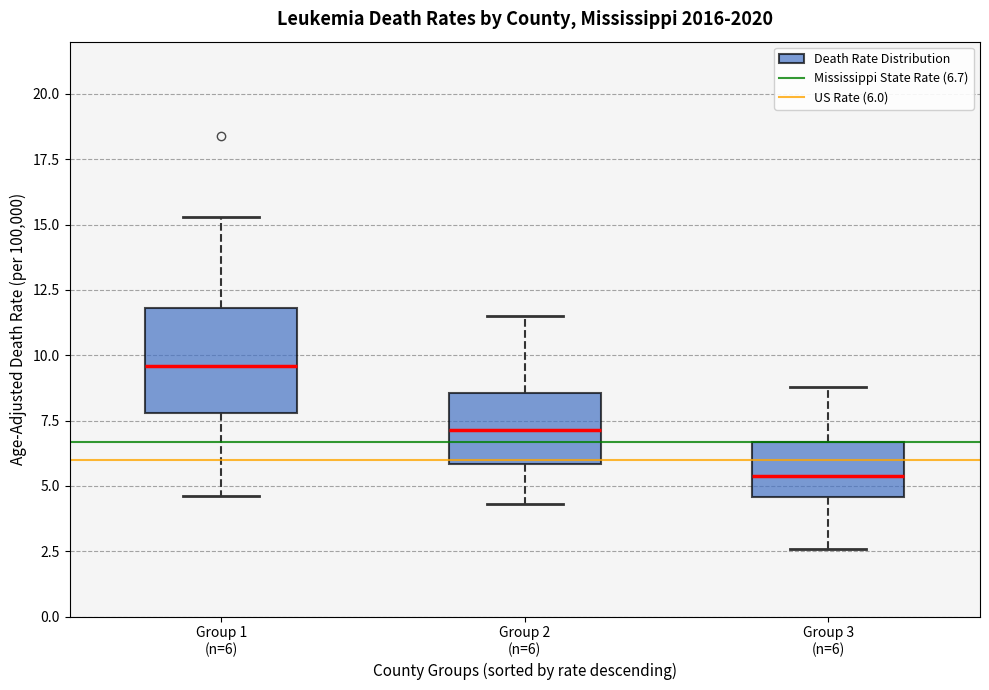

Reading left to right, read every box against the y-axis: the position of its median line, the range the box covers, and the ends of its whiskers. The values are not printed on the chart, so give them approximately, as read against the axis.

Group 1 (n=6): median 9.5, box 8.0 to 12.0, whiskers 4.5 to 15.5
Group 2 (n=6): median 7.0, box 6.0 to 8.5, whiskers 4.5 to 11.5
Group 3 (n=6): median 5.5, box 4.5 to 6.5, whiskers 2.5 to 9.0